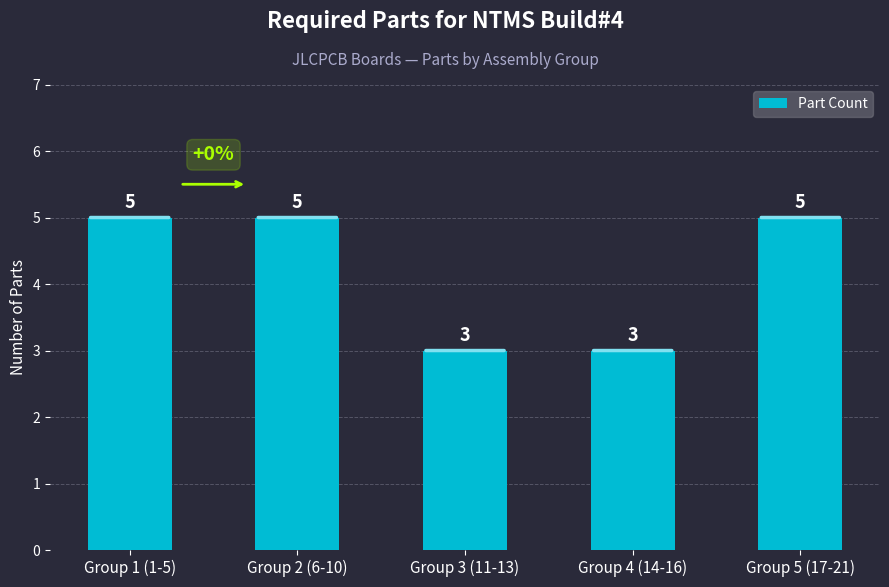

What is the difference between the values at Group 4 (14-16) and Group 5 (17-21)?

2